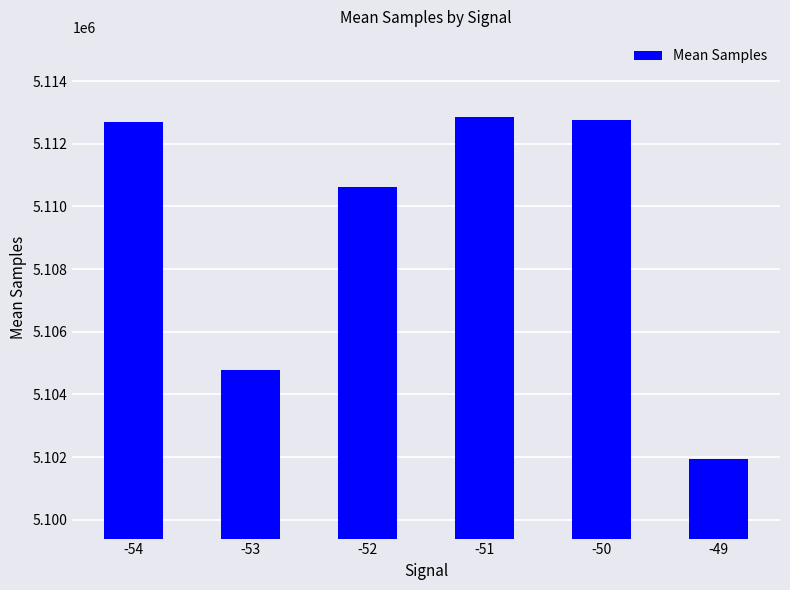

How many bars are there in total?

6